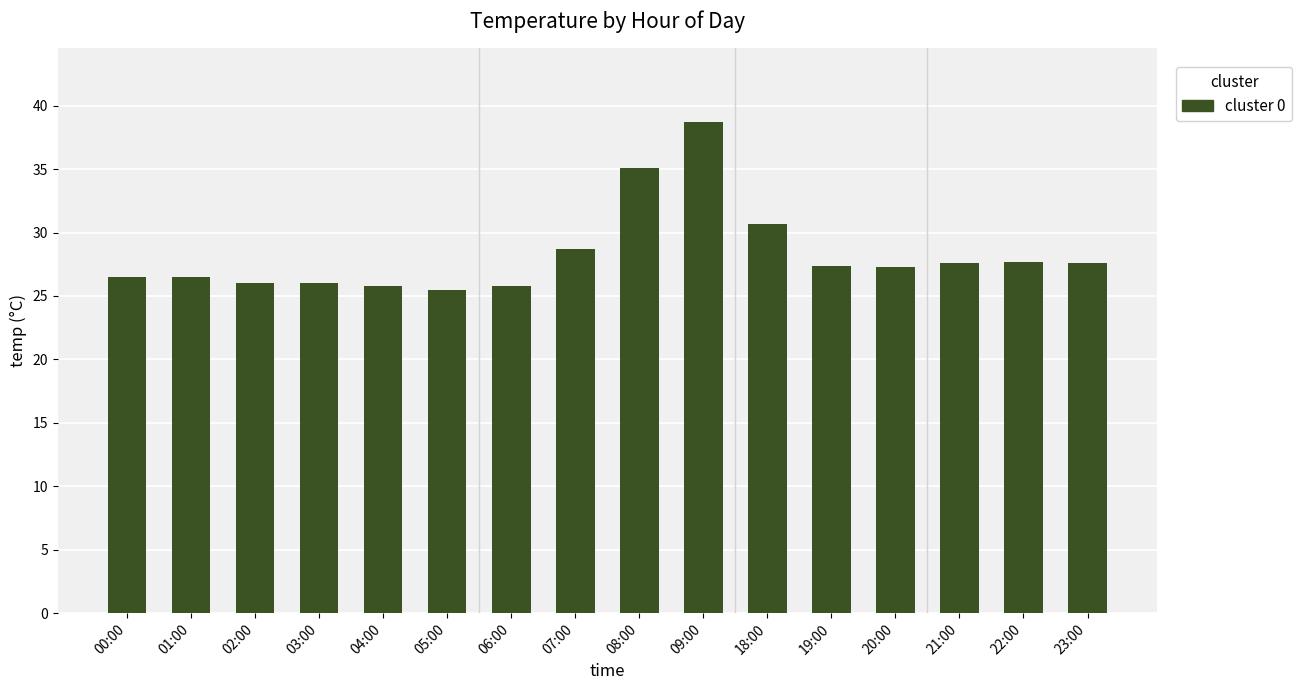

The value at 04:00 is 25.8. True or false?

True